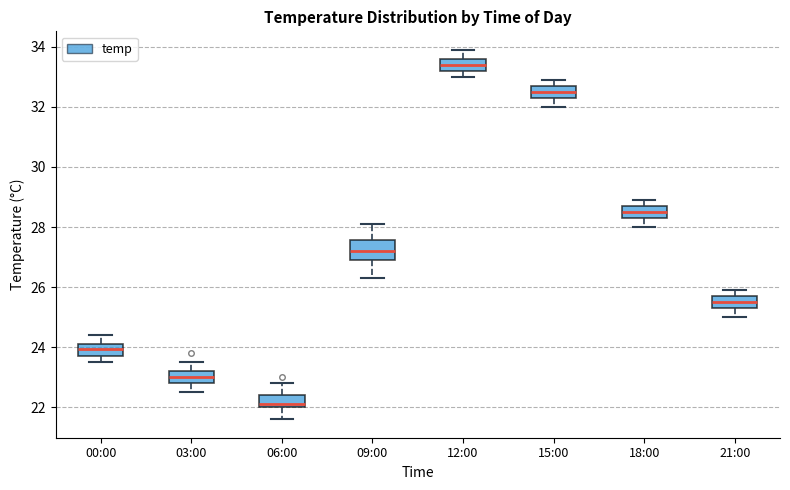

Reading left to right, read every box against the y-axis: the position of its median line, the range the box covers, and the ends of its whiskers. The values are not printed on the chart, so give them approximately, as read against the axis.

00:00: median 24.0, box 23.8 to 24.2, whiskers 23.6 to 24.4
03:00: median 23.0, box 22.8 to 23.2, whiskers 22.6 to 23.6
06:00: median 22.2, box 22.0 to 22.4, whiskers 21.6 to 22.8
09:00: median 27.2, box 27.0 to 27.6, whiskers 26.4 to 28.2
12:00: median 33.4, box 33.2 to 33.6, whiskers 33.0 to 34.0
15:00: median 32.6, box 32.4 to 32.8, whiskers 32.0 to 33.0
18:00: median 28.6, box 28.4 to 28.8, whiskers 28.0 to 29.0
21:00: median 25.6, box 25.4 to 25.8, whiskers 25.0 to 26.0